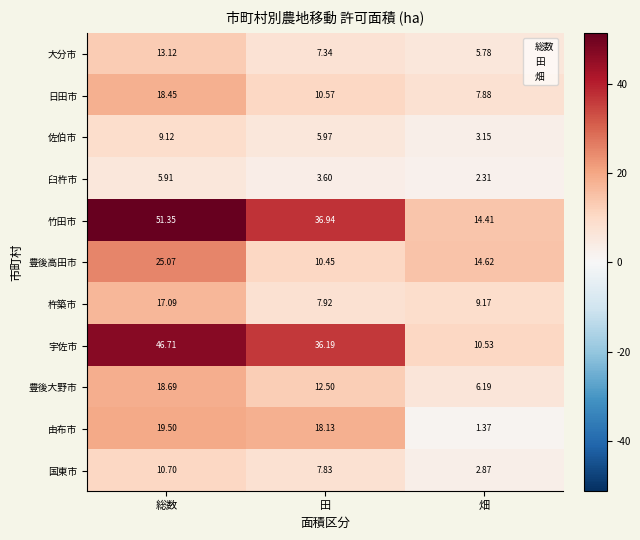

At which category does the chart reach its peak across all series?

総数